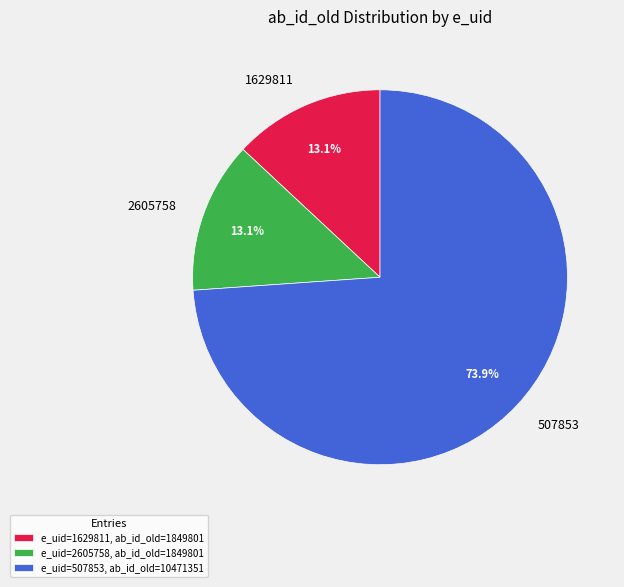

To the nearest percent, what is the difference between the largest and smallest slice percentages?

61%